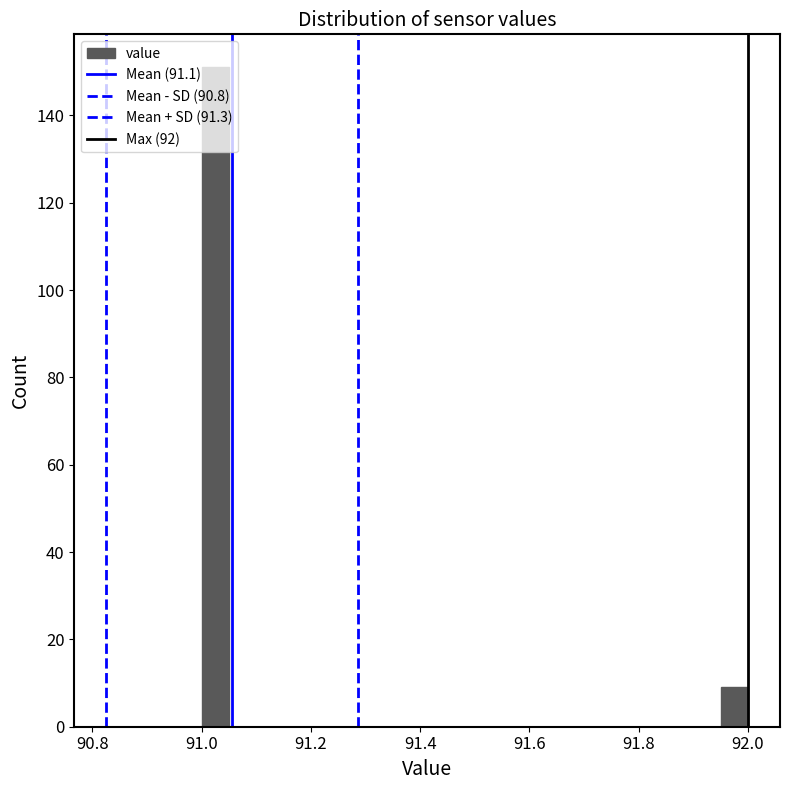

Around what value on the x-axis is the tallest bar? Give the approximate position of its centre, as read against the axis.

91.02